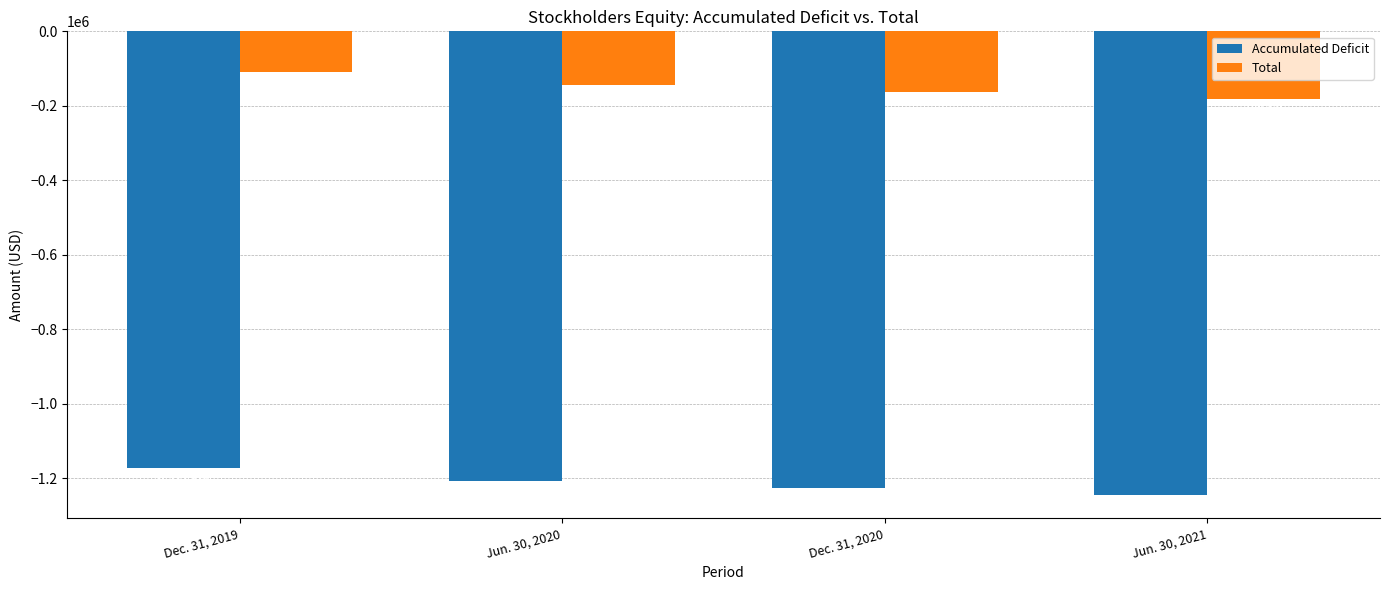

How many Accumulated Deficit values are between -1226639 and -1172916?

3